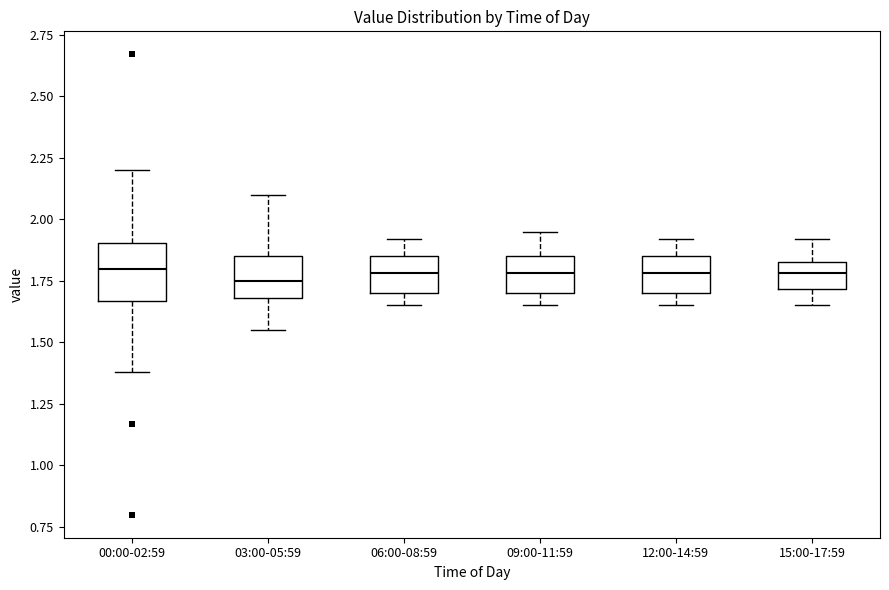

Where does the lower whisker of the box for 00:00-02:59 end on the y-axis? The values are not printed on the chart, so give them approximately, as read against the axis.

1.40